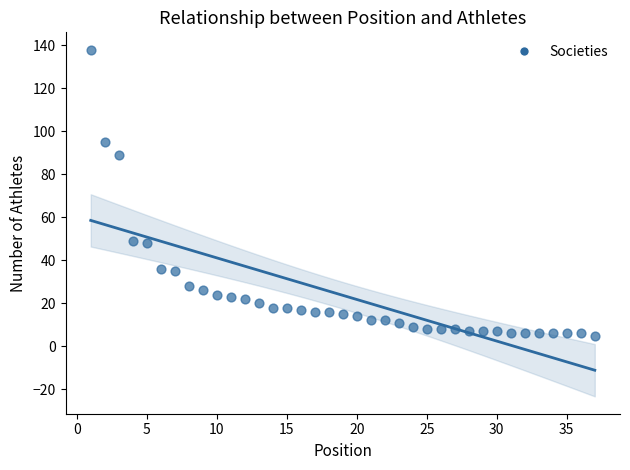

What Y value in the scatter plot is closest to 71?

89